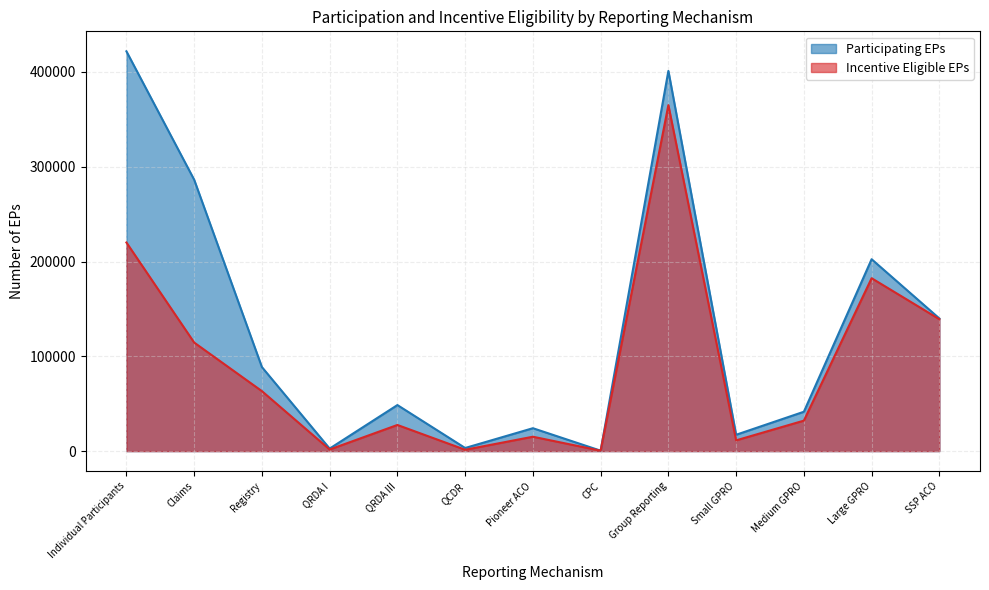

How many values in the Participating EPs series are below 48566?

6